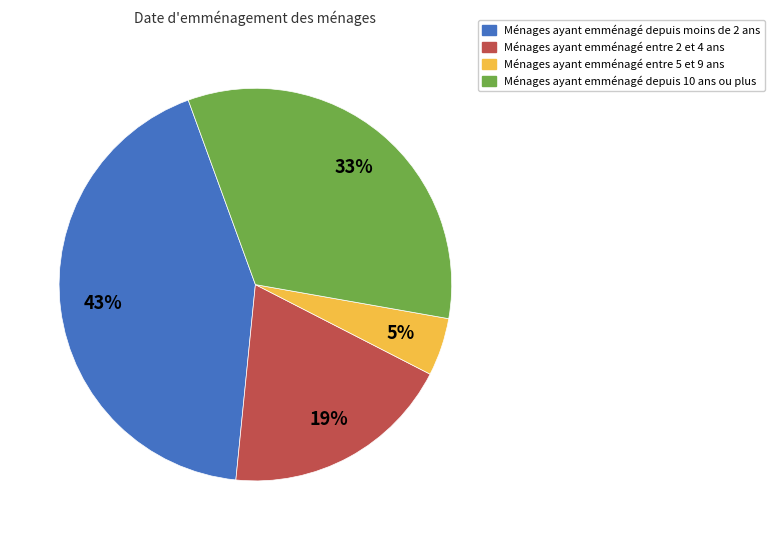

What is the smallest slice in the pie chart?

Ménages ayant emménagé entre 5 et 9 ans